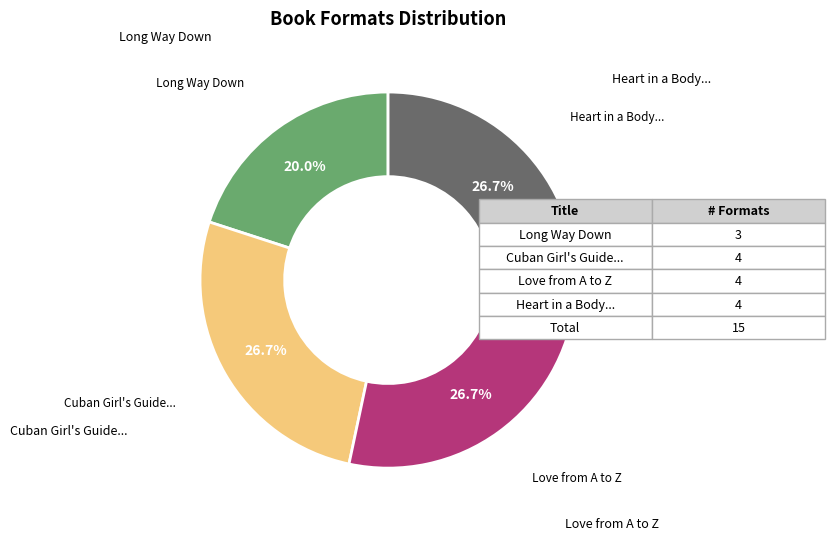

Does any single category account for the majority?

No